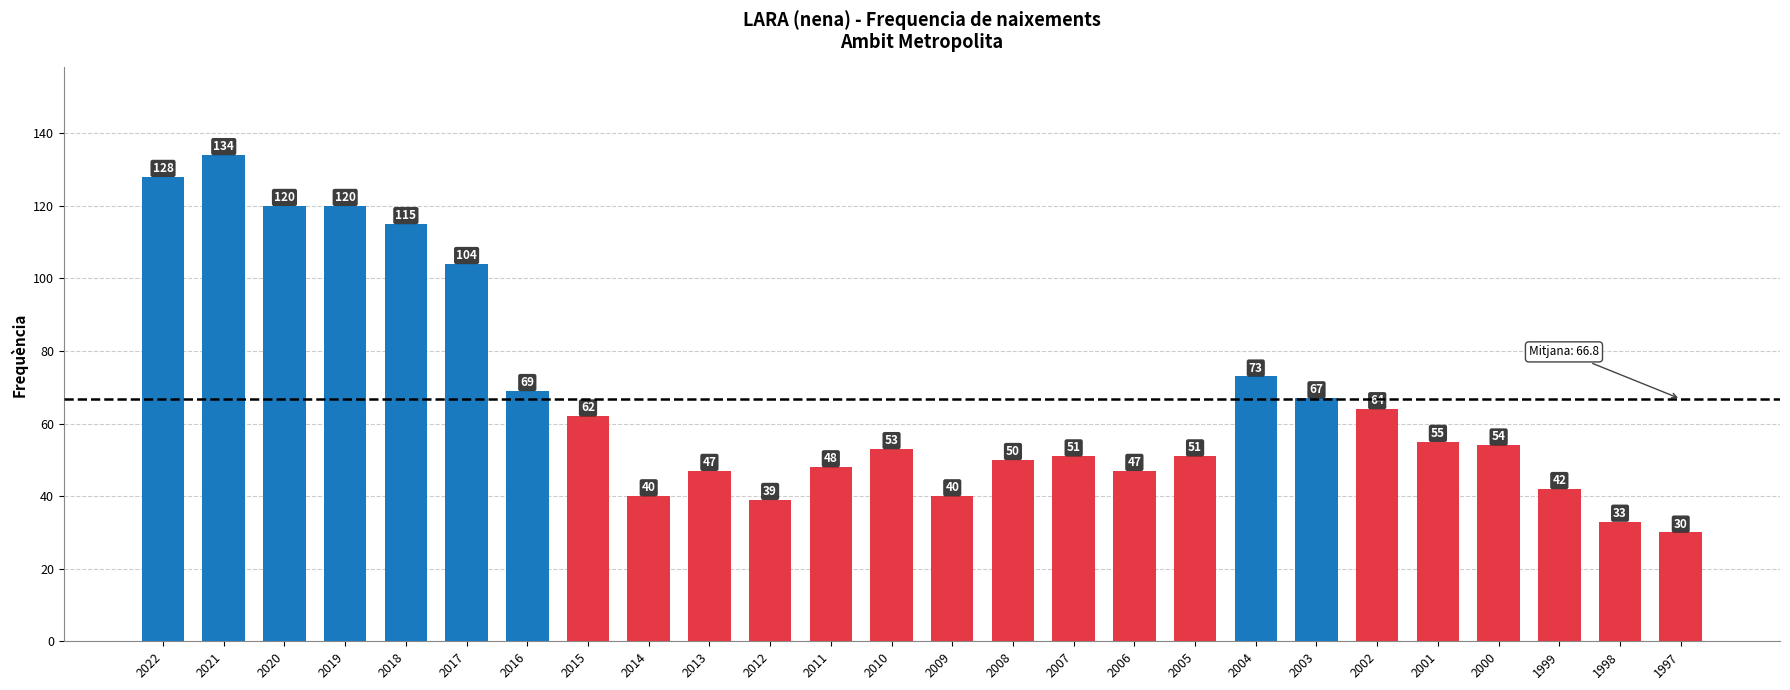

At which category does the chart reach its peak across all series?

2021